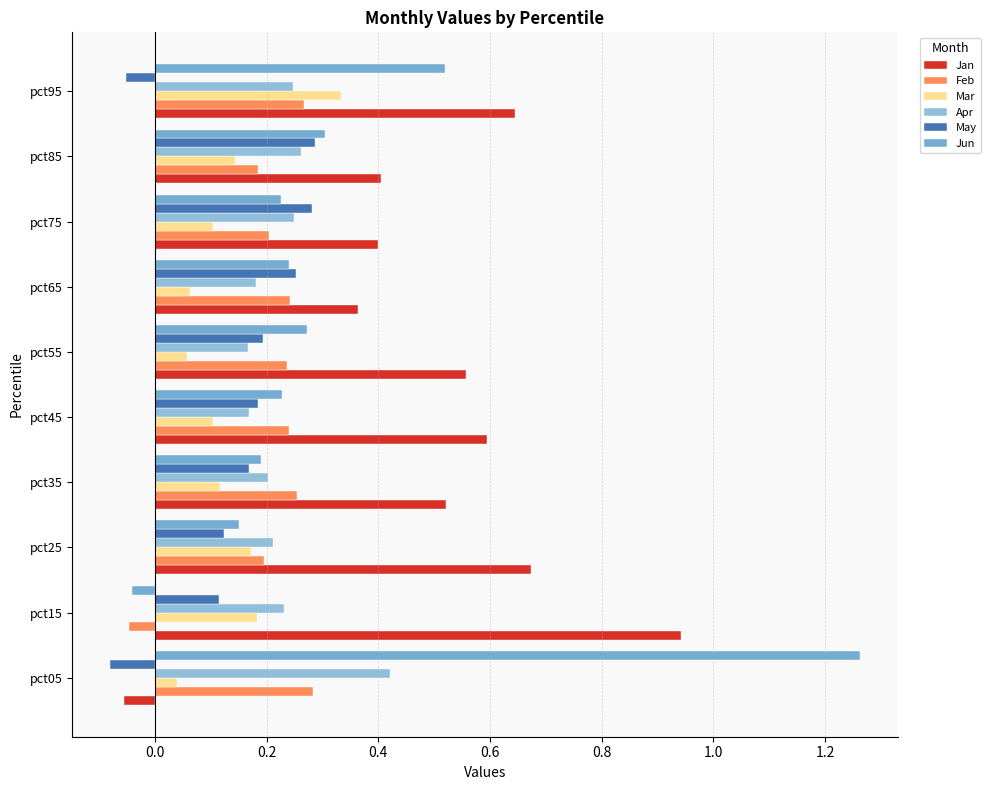

Which series has the widest spread of values?

Jun